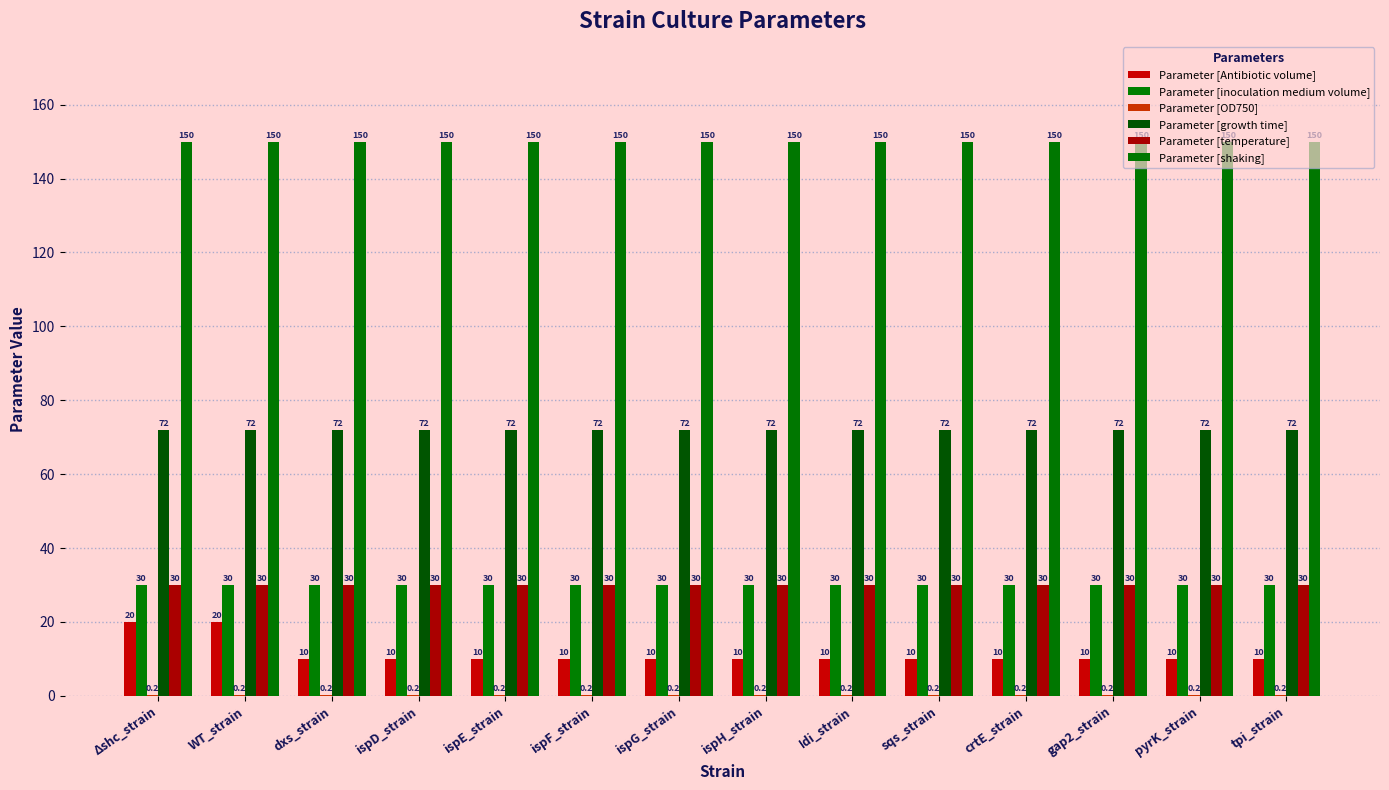

How many series are shown in this chart?

6